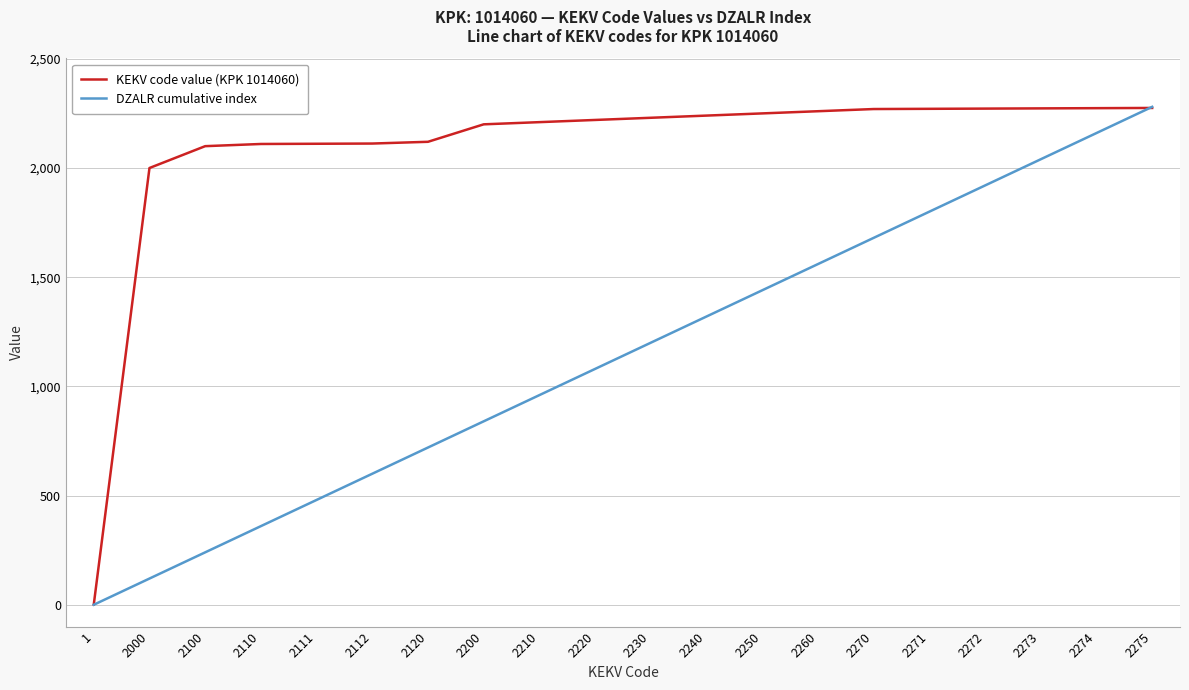

What is the maximum value shown in the chart?

2280